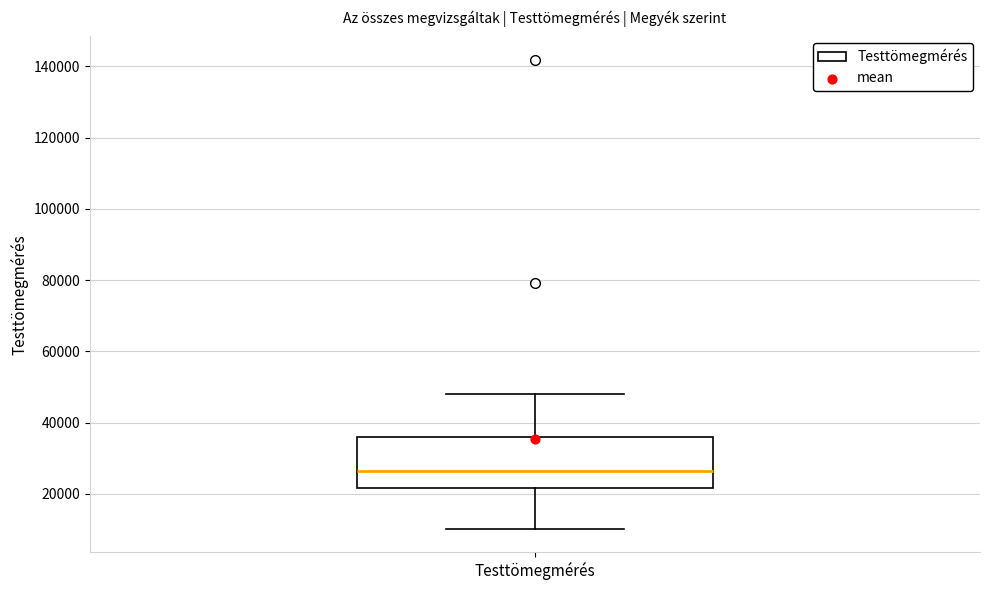

Where does the median line of the box for Testtömegmérés sit on the y-axis? The values are not printed on the chart, so give them approximately, as read against the axis.

26000